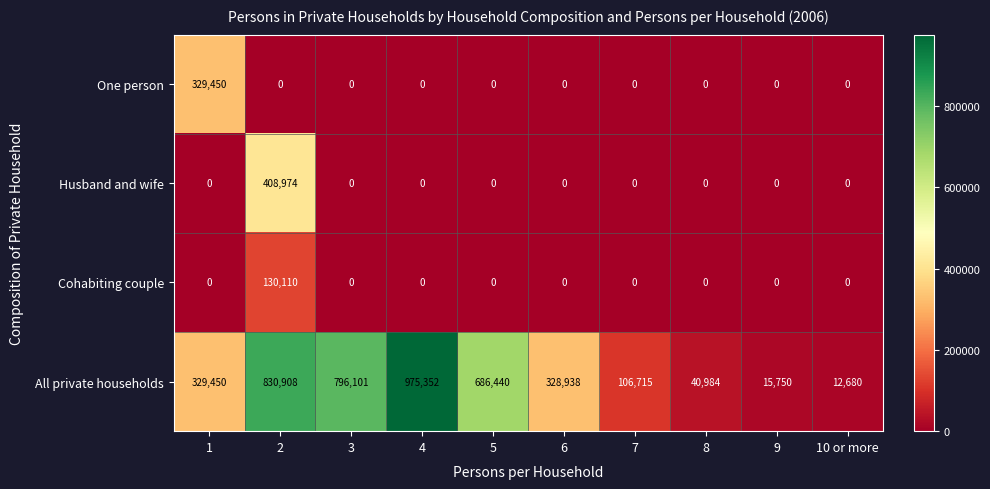

Rank the series by their maximum value, from highest to lowest.

All private households, Husband and wife, One person, Cohabiting couple